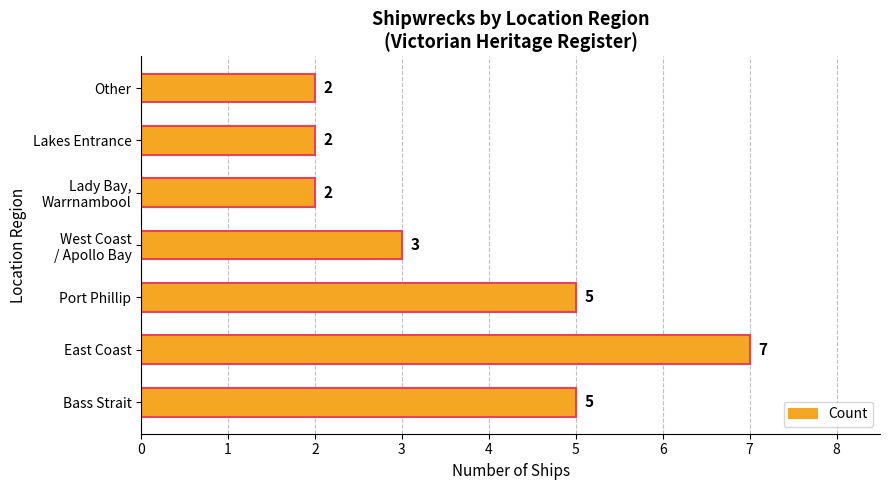

What is the maximum value shown in the chart?

7